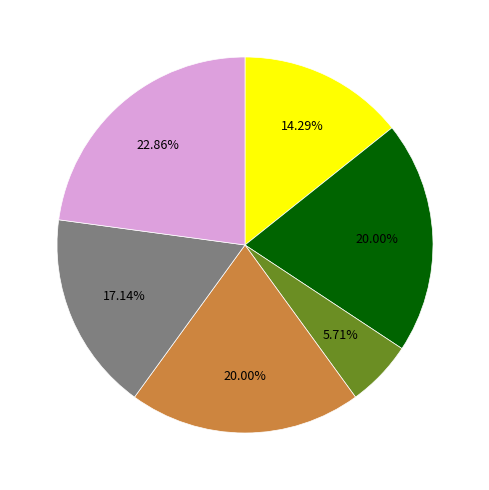

Is there any slice that represents more than half of the pie?

No